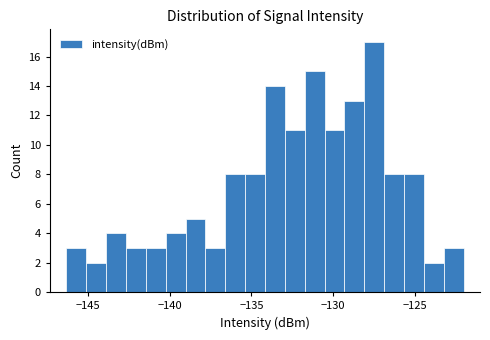

Read against the x-axis, roughly where is the centre of the tallest bar?

-127.5